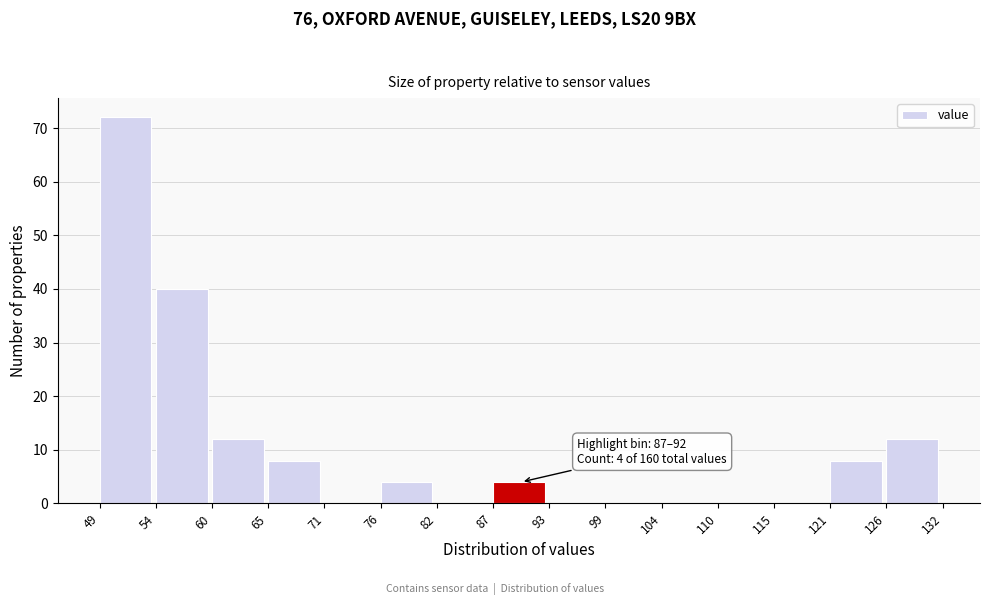

Which range on the x-axis has the tallest bar?

49 to 54